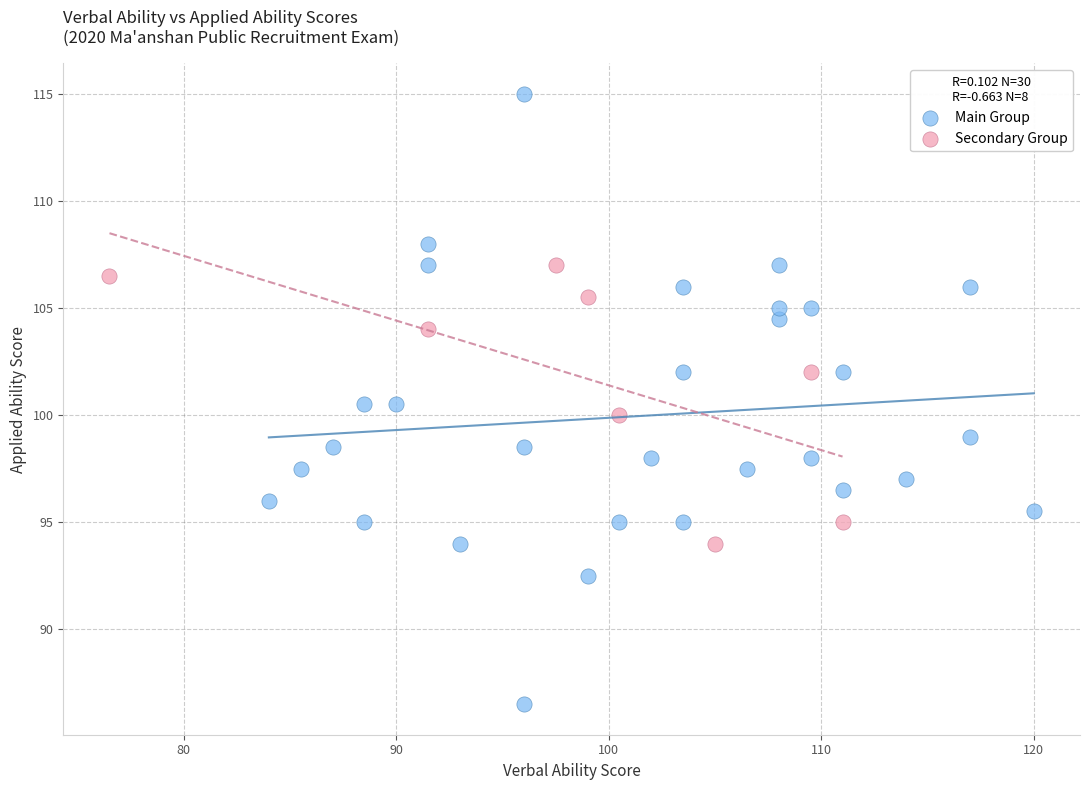

What are all the series names shown in the legend?

Main Group, Secondary Group